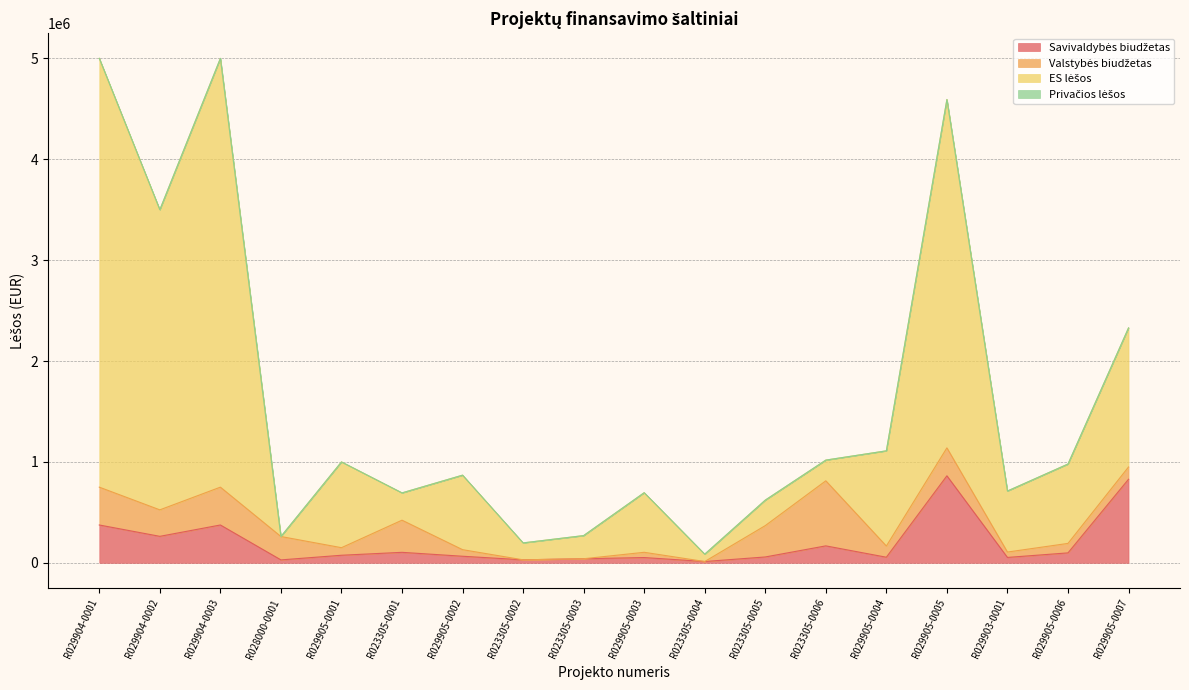

What is the difference between the highest and lowest values at R029905-0005?

3729878.6